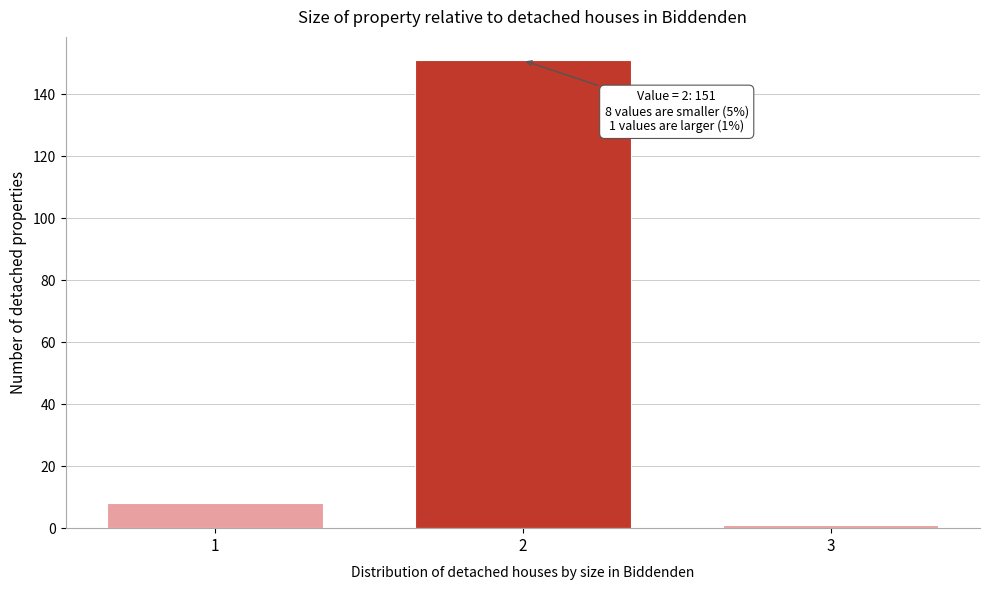

Reading left to right, what are all the values shown in this chart?

1=8	2=151	3=1